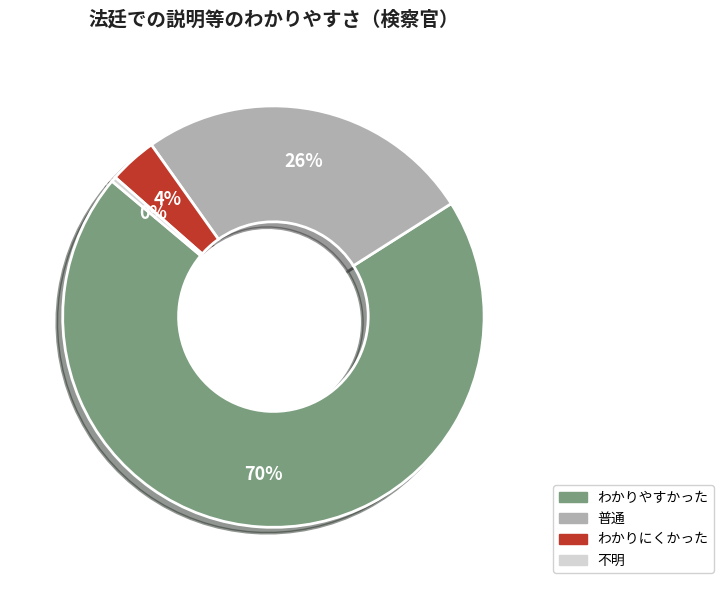

Which has a higher value, わかりにくかった or 不明?

わかりにくかった